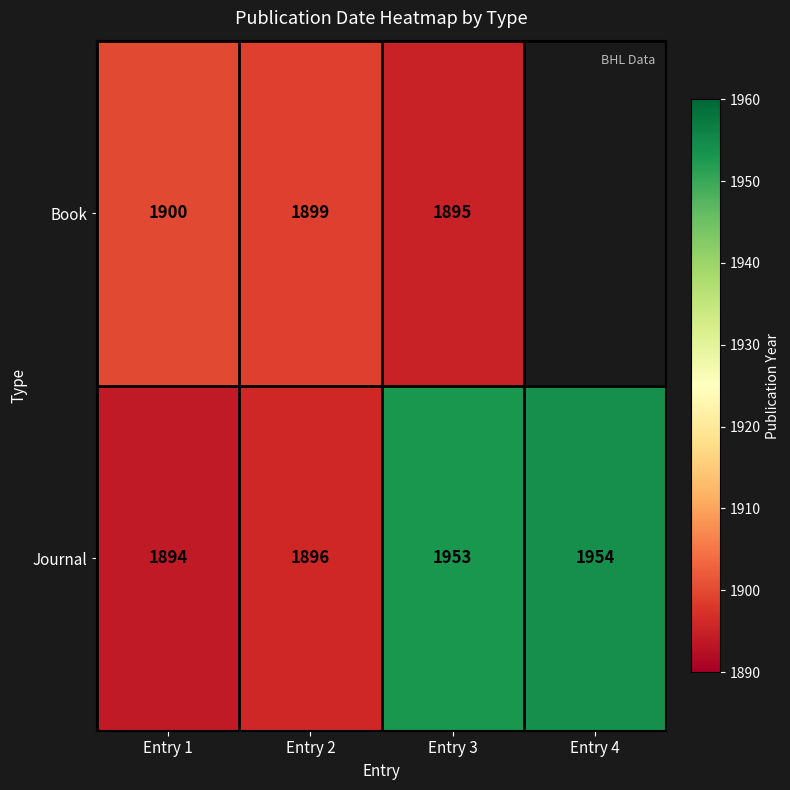

What is the sum of the Journal values at Entry 4 and Entry 2?

3850